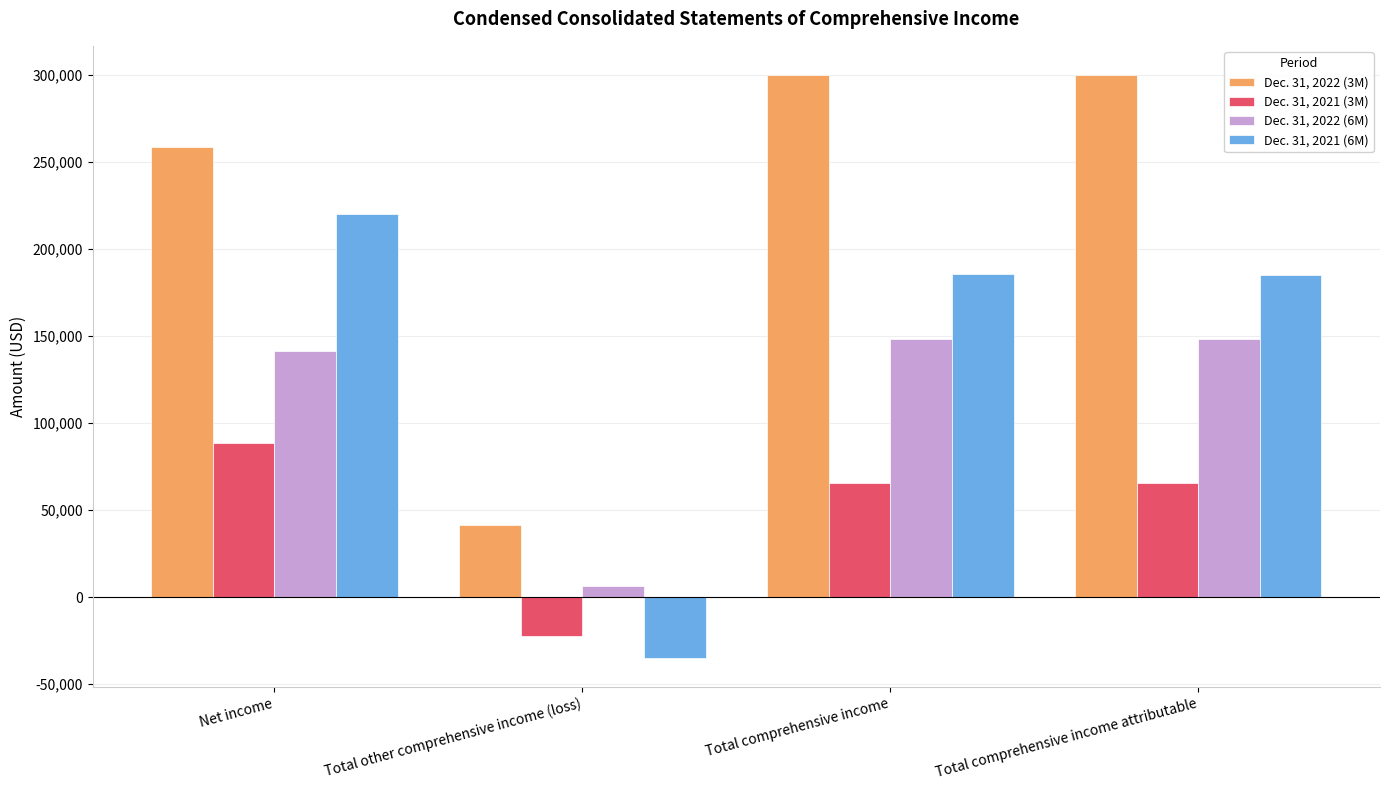

What is the sum of all Dec. 31, 2022 (3M) values?

900176